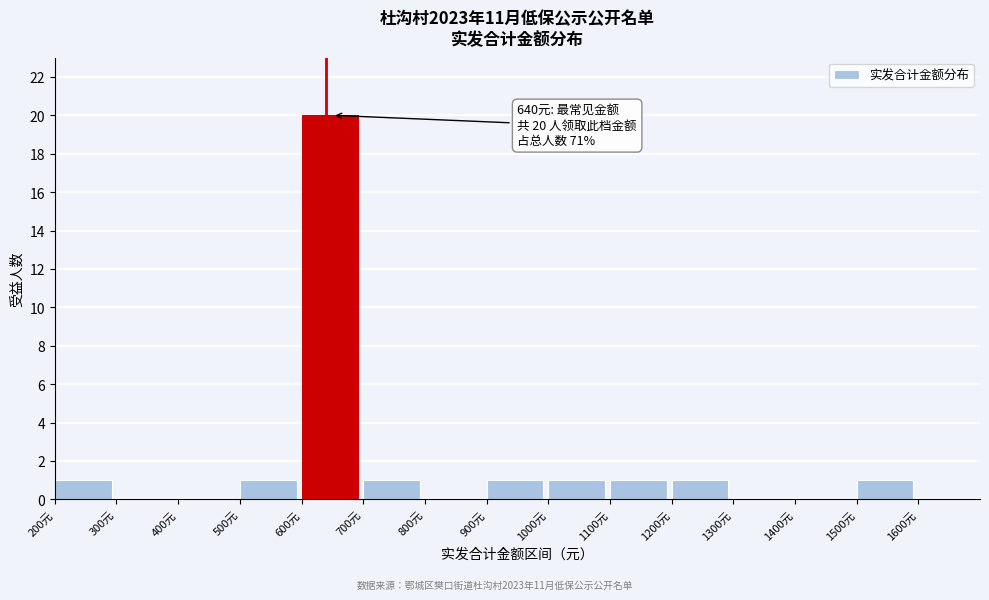

Over which range of the x-axis is the bar tallest?

600 to 700